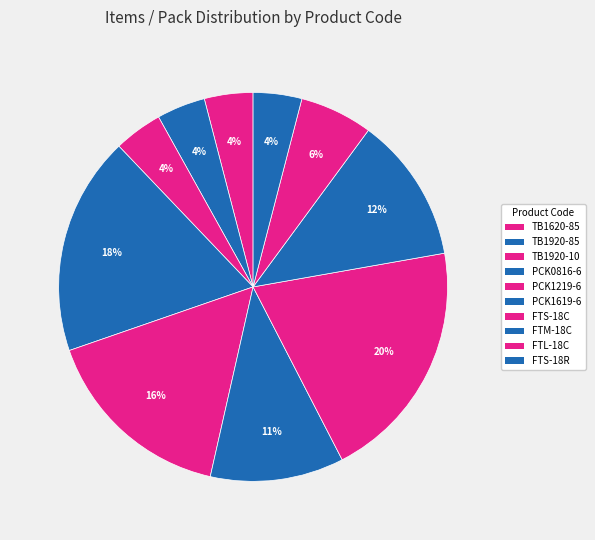

To the nearest percent, what is the average slice percentage?

10%